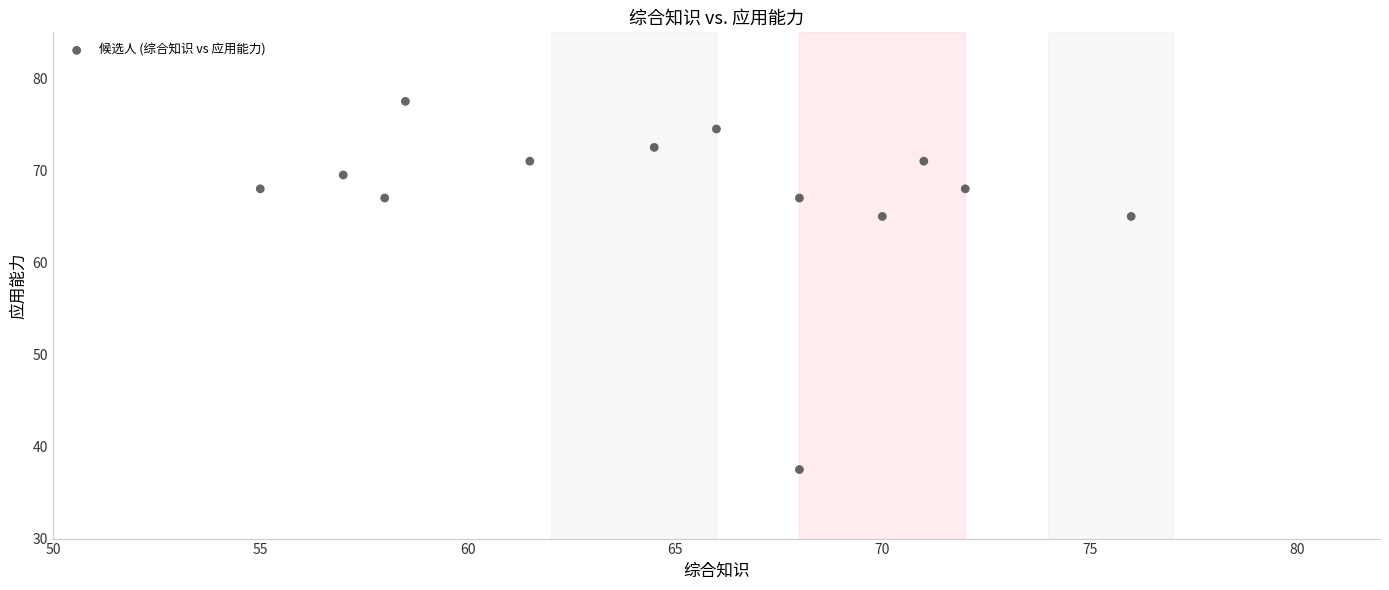

What is the range of Y values (max minus min)?

40.0